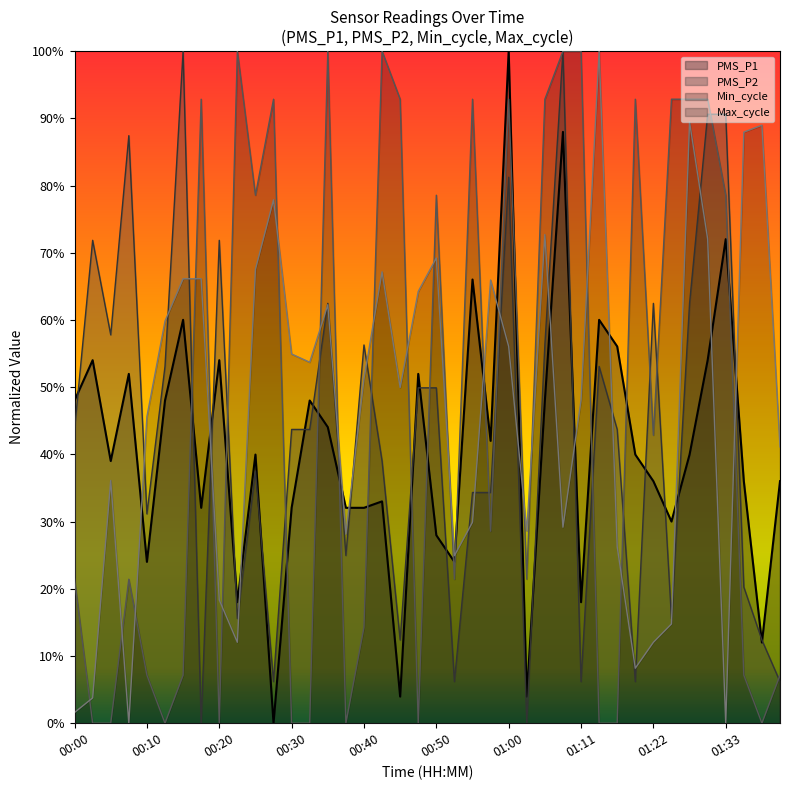

True or false: Min_cycle and Max_cycle intersect in this chart.

True